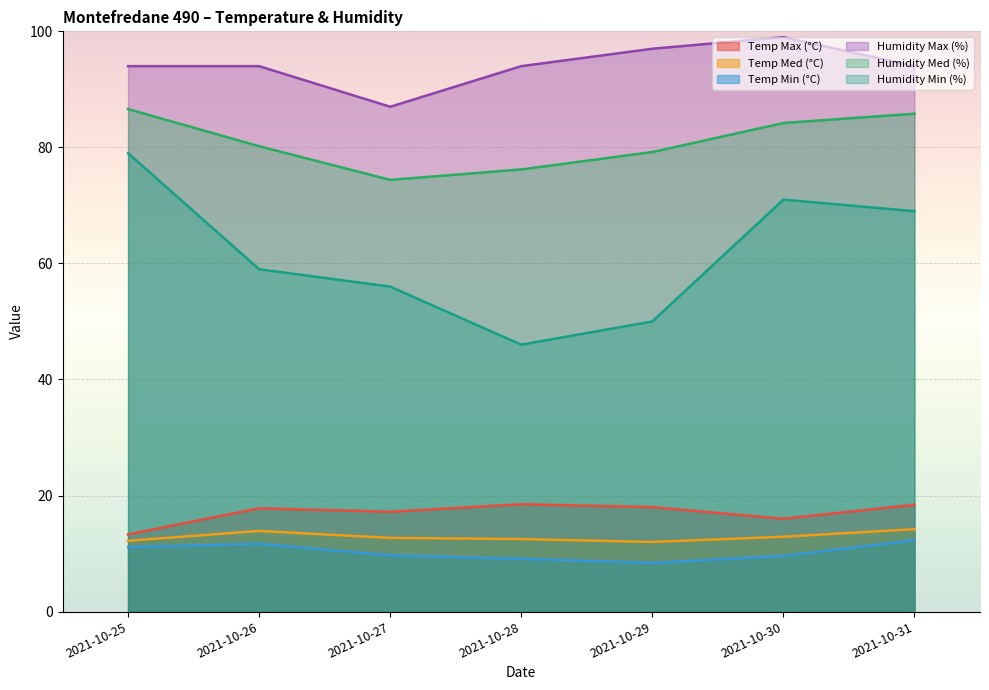

What is the value of the Temp Min (°C) point at the 3rd from the left?

9.7